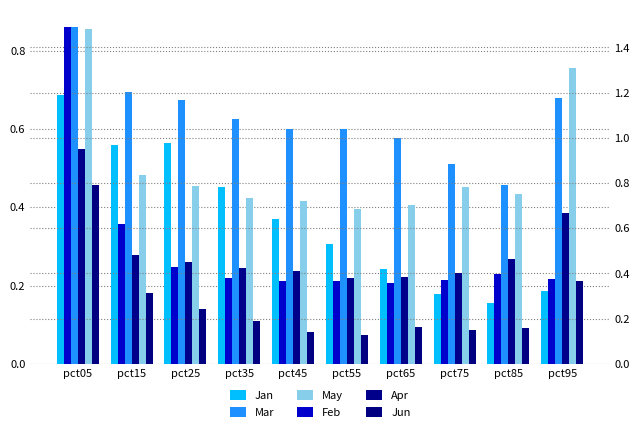

Reading left to right, transcribe all the data shown in this chart.

Jan: pct05=0.7	pct15=0.6	pct25=0.6	pct35=0.5	pct45=0.4	pct55=0.3	pct65=0.2	pct75=0.2	pct85=0.2	pct95=0.2
Mar: pct05=0.9	pct15=0.7	pct25=0.7	pct35=0.6	pct45=0.6	pct55=0.6	pct65=0.6	pct75=0.5	pct85=0.5	pct95=0.7
May: pct05=0.9	pct15=0.5	pct25=0.5	pct35=0.4	pct45=0.4	pct55=0.4	pct65=0.4	pct75=0.5	pct85=0.4	pct95=0.8
Feb: pct05=1.5	pct15=0.6	pct25=0.4	pct35=0.4	pct45=0.4	pct55=0.4	pct65=0.4	pct75=0.4	pct85=0.4	pct95=0.4
Apr: pct05=1.0	pct15=0.5	pct25=0.4	pct35=0.4	pct45=0.4	pct55=0.4	pct65=0.4	pct75=0.4	pct85=0.5	pct95=0.7
Jun: pct05=0.8	pct15=0.3	pct25=0.2	pct35=0.2	pct45=0.1	pct55=0.1	pct65=0.2	pct75=0.1	pct85=0.2	pct95=0.4